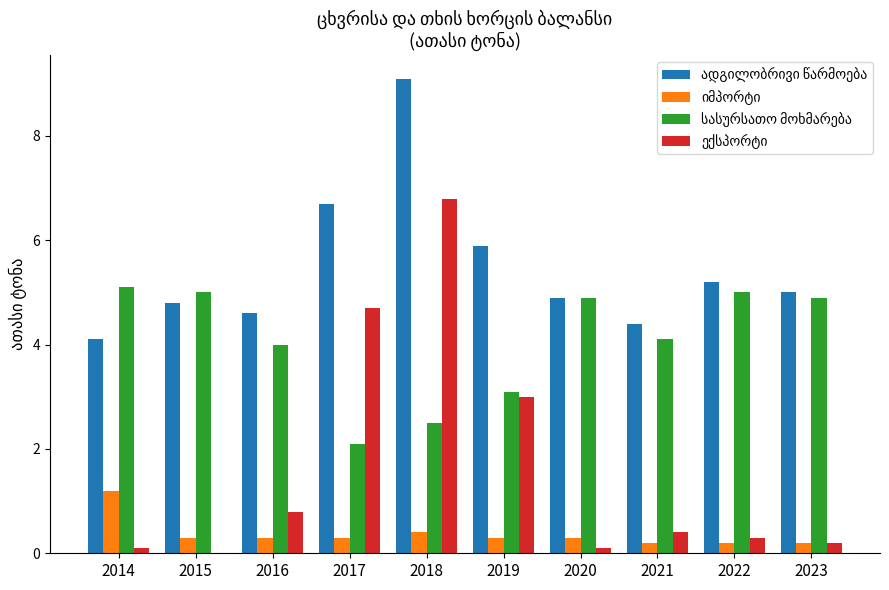

What is the total value across all series at 2016?

9.7